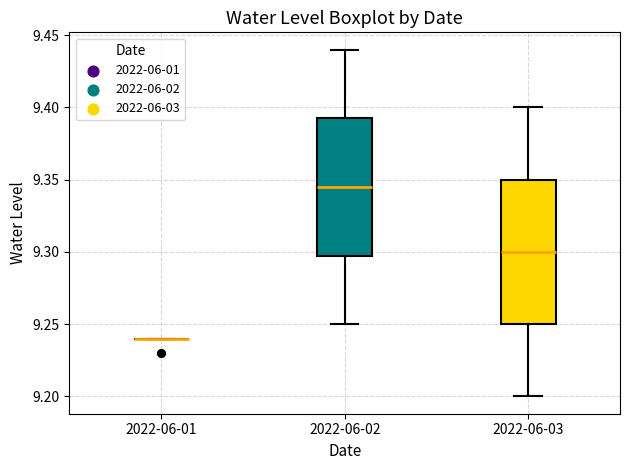

Reading left to right, transcribe this box plot: for each box, give where its median line is, the range the box spans, and where its two whiskers end, as read against the y-axis. The values are not printed on the chart, so give them approximately, as read against the axis.

2022-06-01: box collapsed to a line at 9.240, whiskers 9.240 to 9.240
2022-06-02: median 9.345, box 9.300 to 9.395, whiskers 9.250 to 9.440
2022-06-03: median 9.300, box 9.250 to 9.350, whiskers 9.200 to 9.400